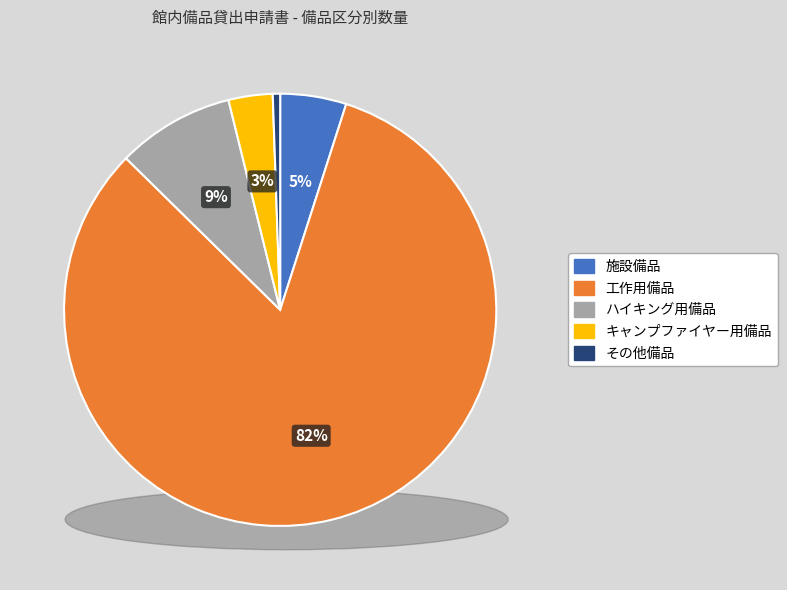

Is CDラジカセ the majority of the pie?

No